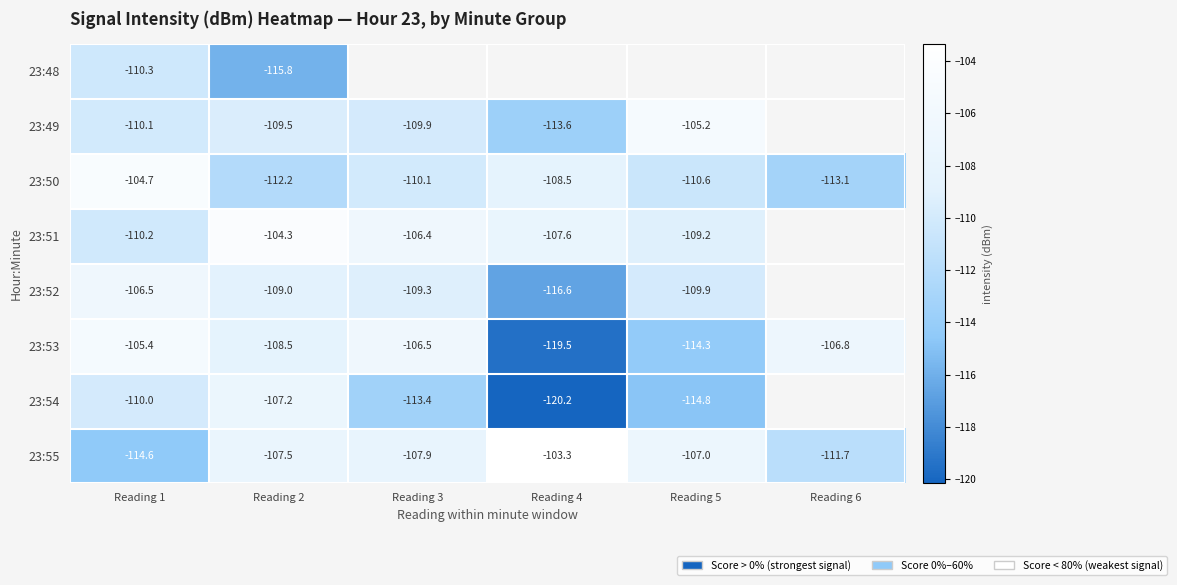

True or false: 23:53 has a value of -157.1 at Reading 3.

False